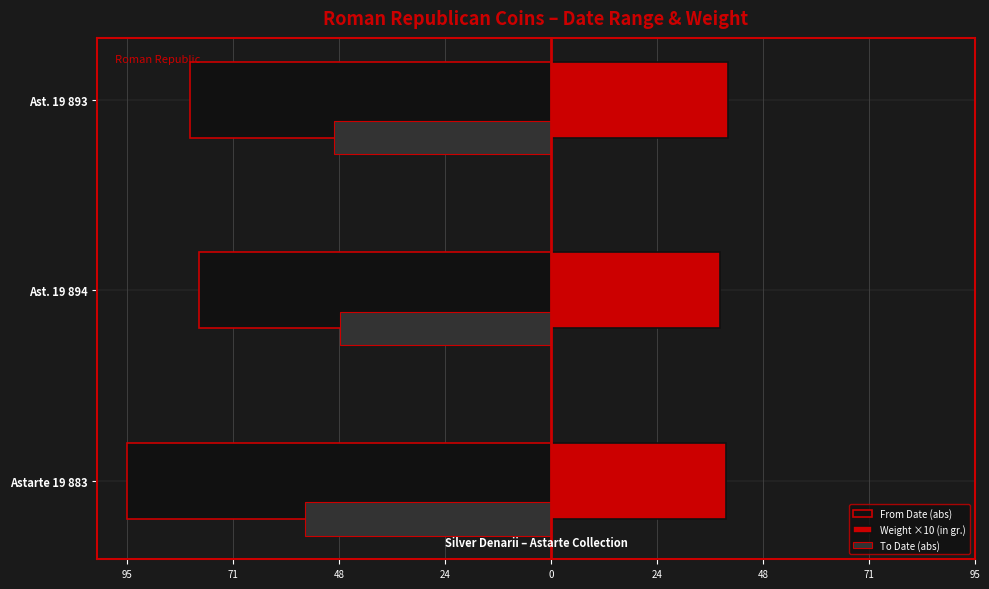

What is the value of the To Date (abs) bar at the 3rd from the left?

-48.6